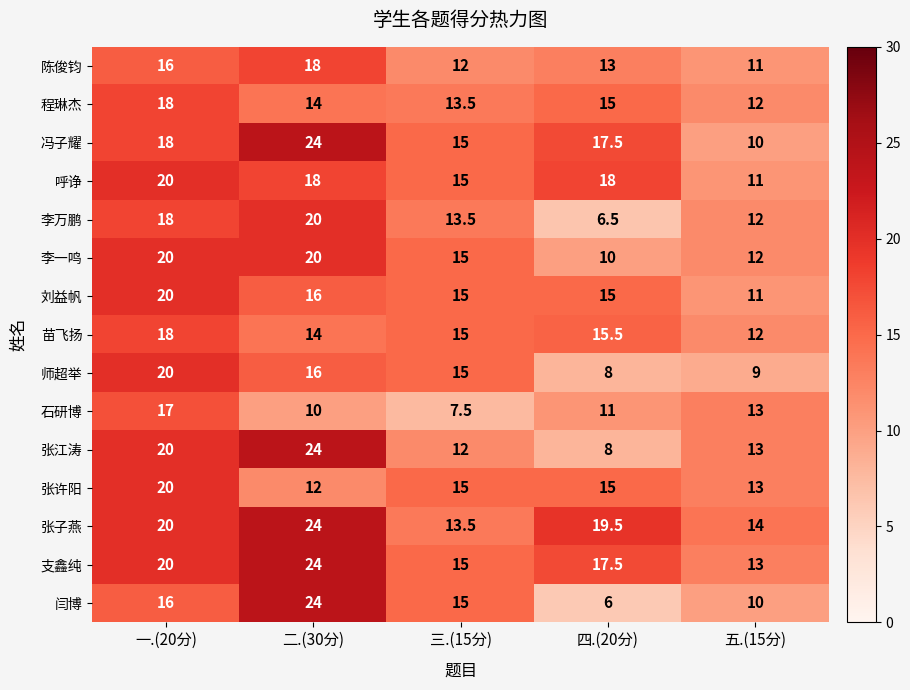

What is the smallest value displayed?

6.0